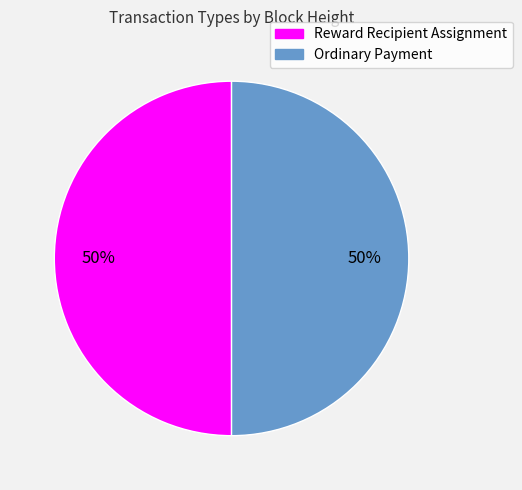

To the nearest percent, what is the average slice percentage?

50%